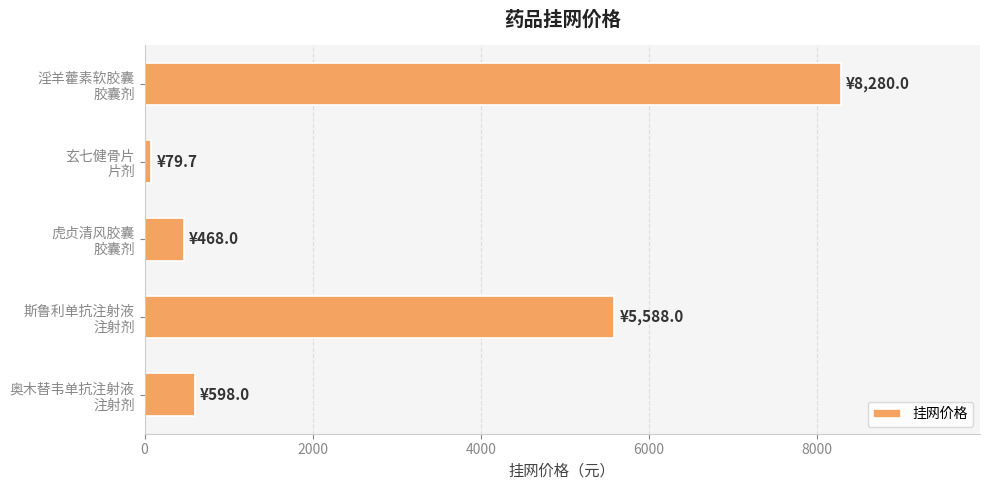

What is the average value?

3002.7